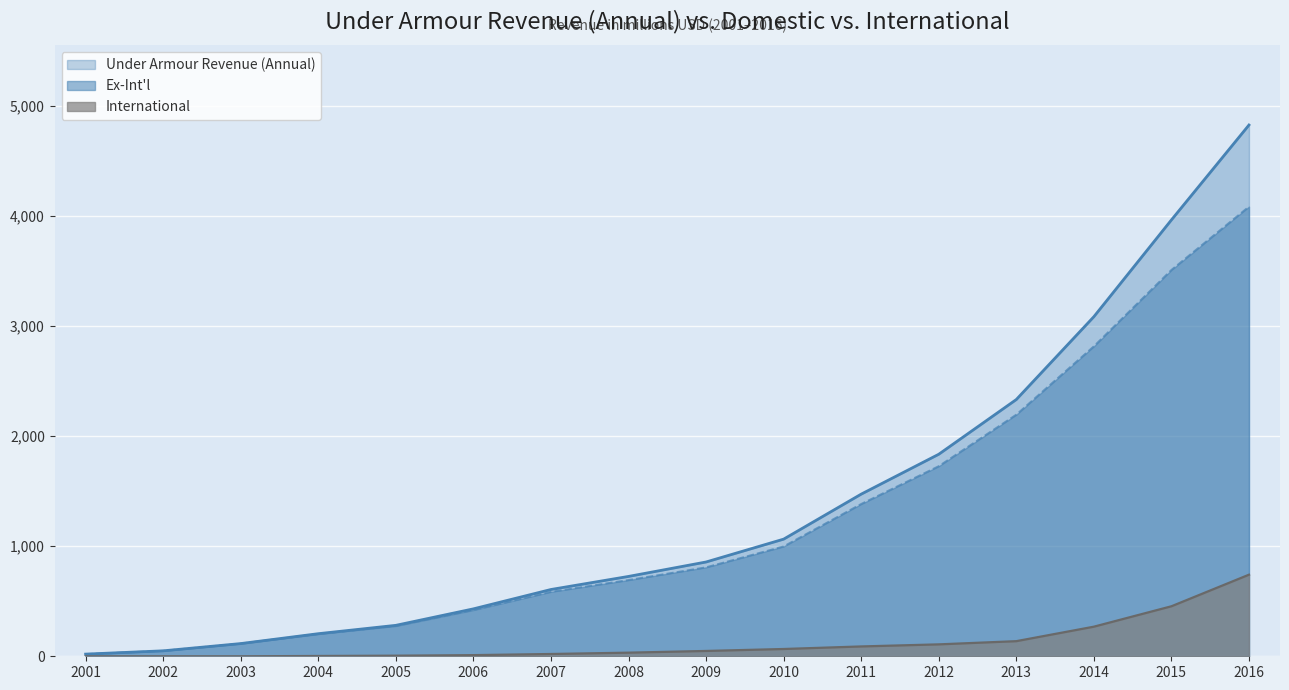

Which category has the highest value in the Under Armour Revenue (Annual) series?

2016